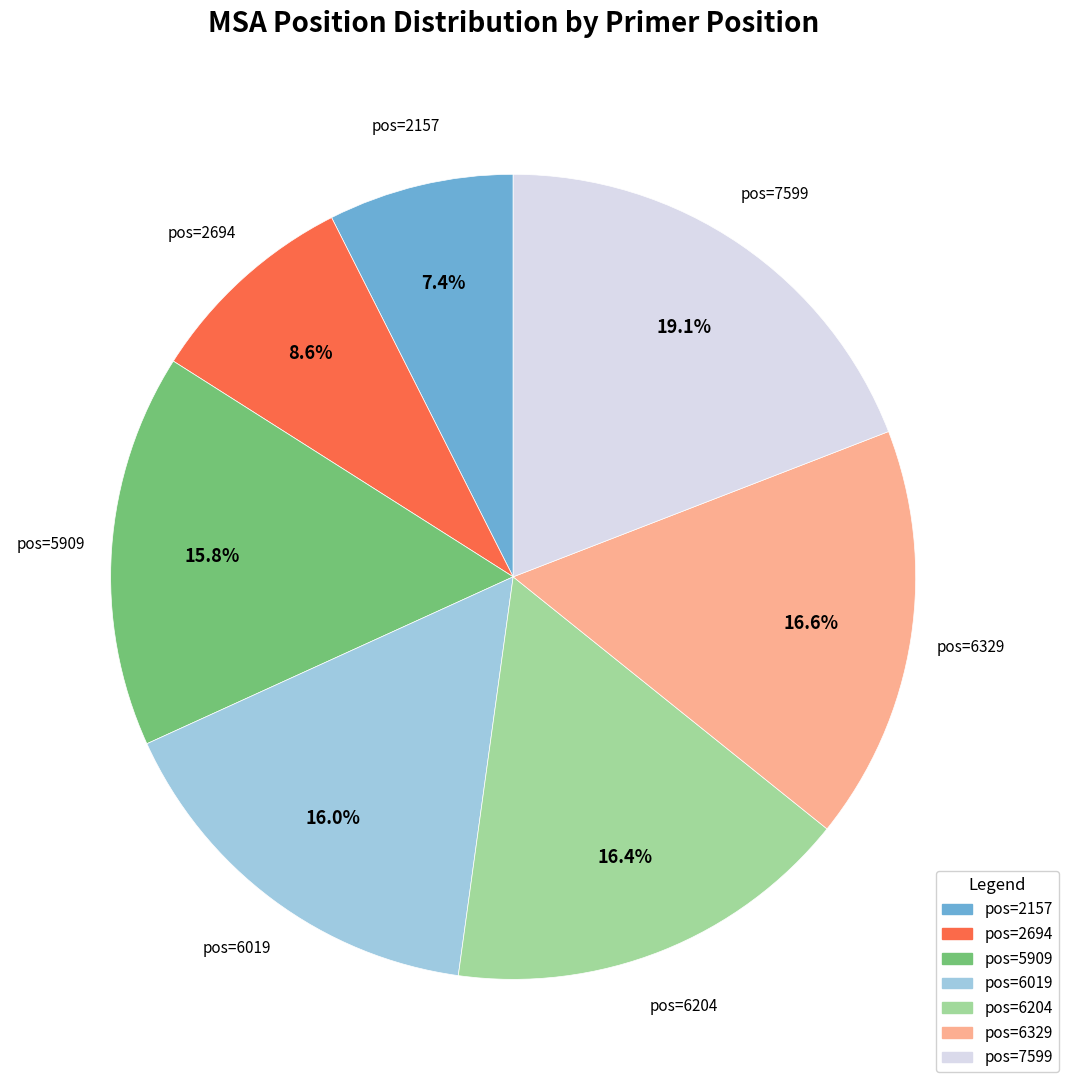

Does any single category account for the majority?

No